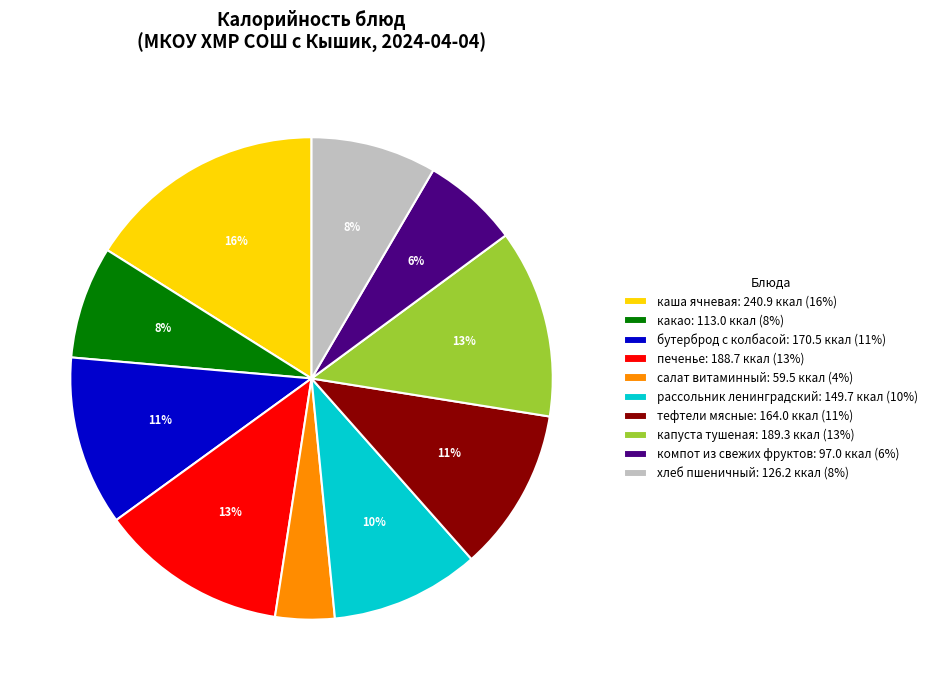

Is it true that печенье is 13% of the pie?

True